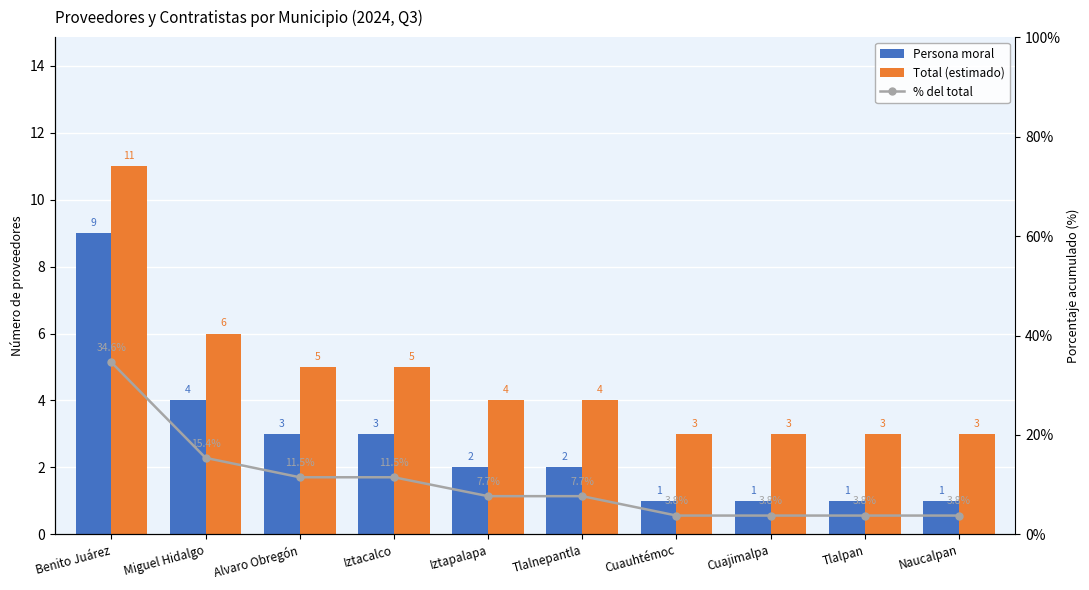

Which series has the largest range (max minus min)?

% del total